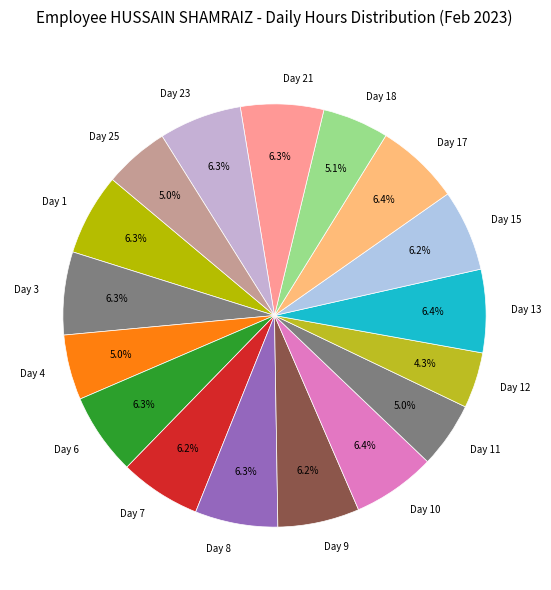

Is there any slice that represents more than half of the pie?

No